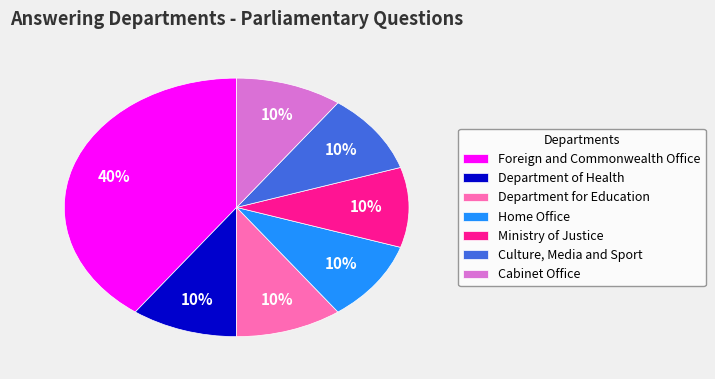

To the nearest percent, what is the difference between the largest and smallest slice percentages?

30%